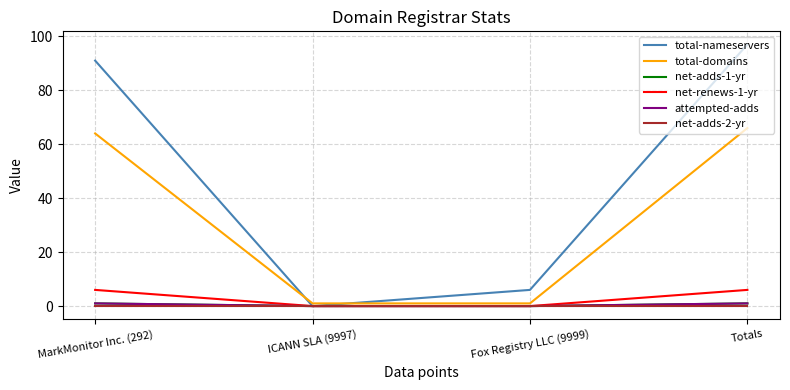

True or false: total-nameservers has more than 2 interior local peaks.

False